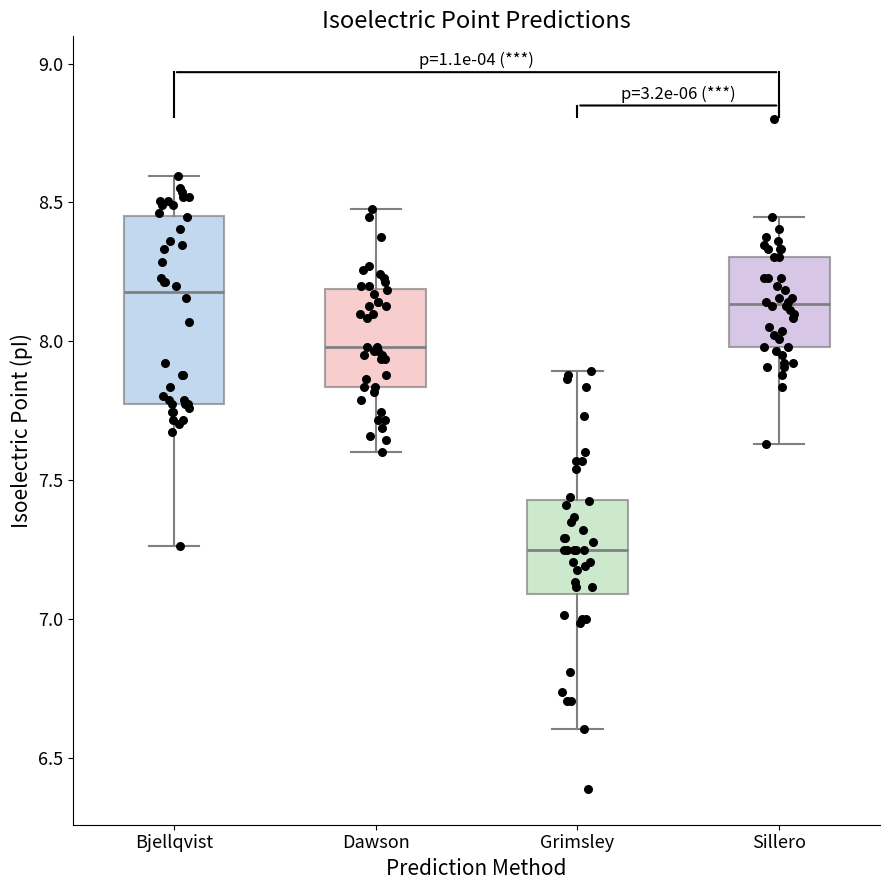

Reading left to right, read every box against the y-axis: the position of its median line, the range the box covers, and the ends of its whiskers. The values are not printed on the chart, so give them approximately, as read against the axis.

Bjellqvist: median 8.20, box 7.80 to 8.45, whiskers 7.25 to 8.60
Dawson: median 8.00, box 7.85 to 8.20, whiskers 7.60 to 8.50
Grimsley: median 7.25, box 7.10 to 7.45, whiskers 6.60 to 7.90
Sillero: median 8.15, box 8.00 to 8.30, whiskers 7.65 to 8.45